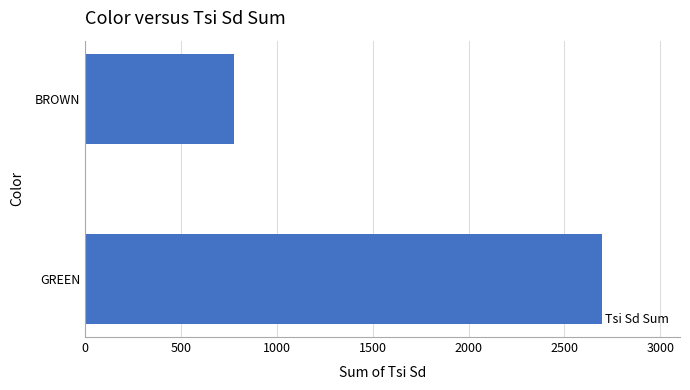

What is the maximum value shown in the chart?

2698